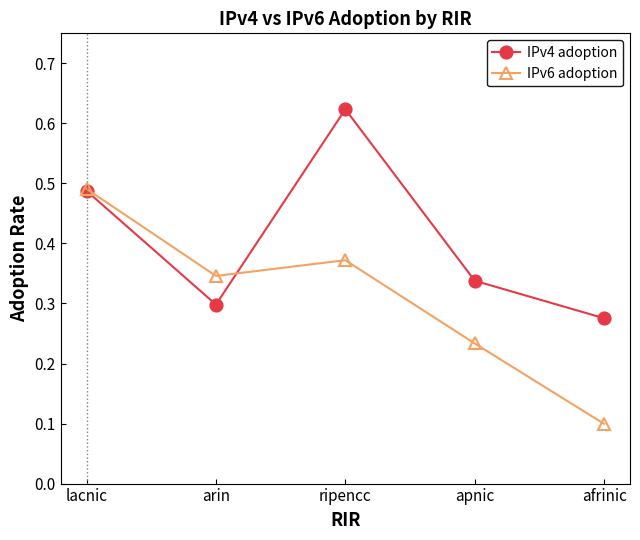

Between lacnic and apnic, which series saw the biggest shift?

IPv6 adoption